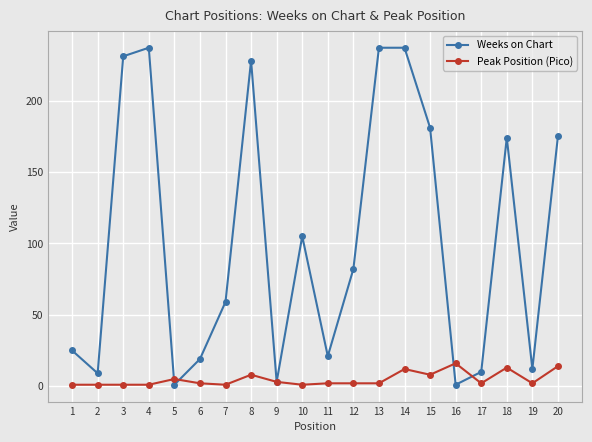

List the series in order of their peak value, highest first.

Weeks on Chart, Peak Position (Pico)